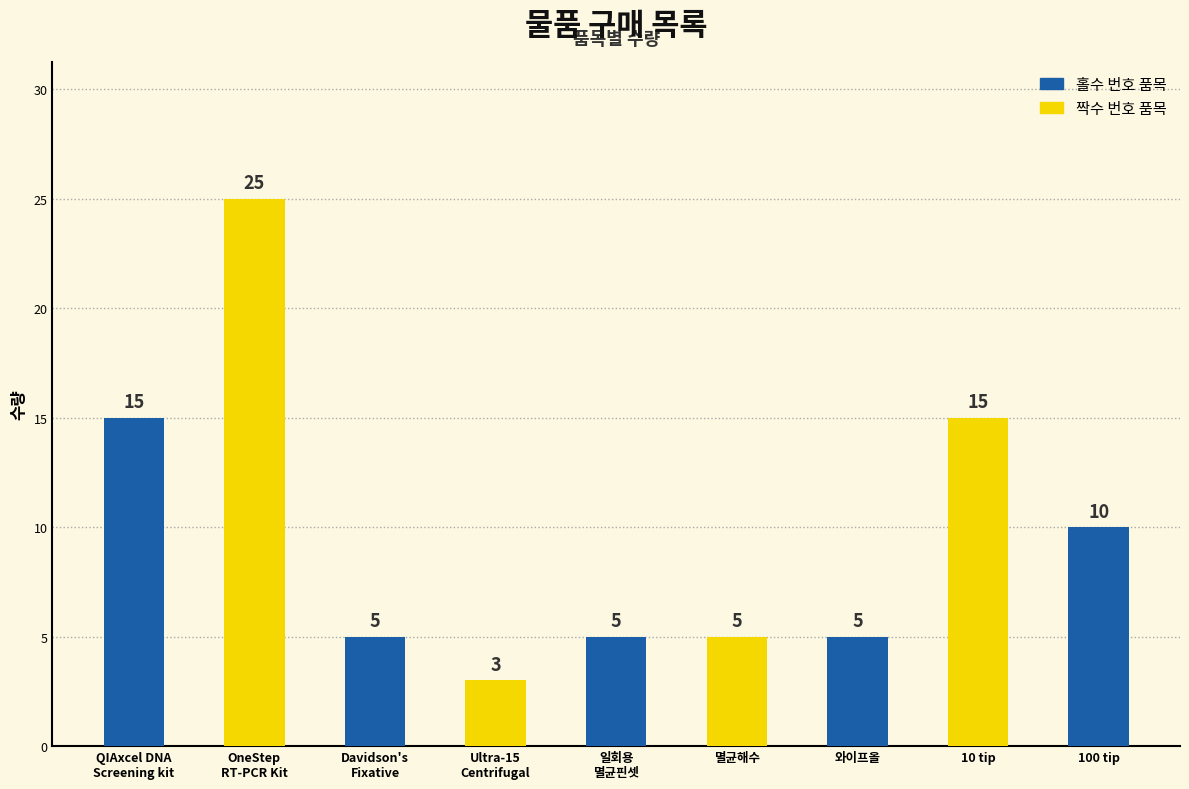

Which has a higher value, Davidson's
Fixative or 멸균해수?

Davidson's
Fixative